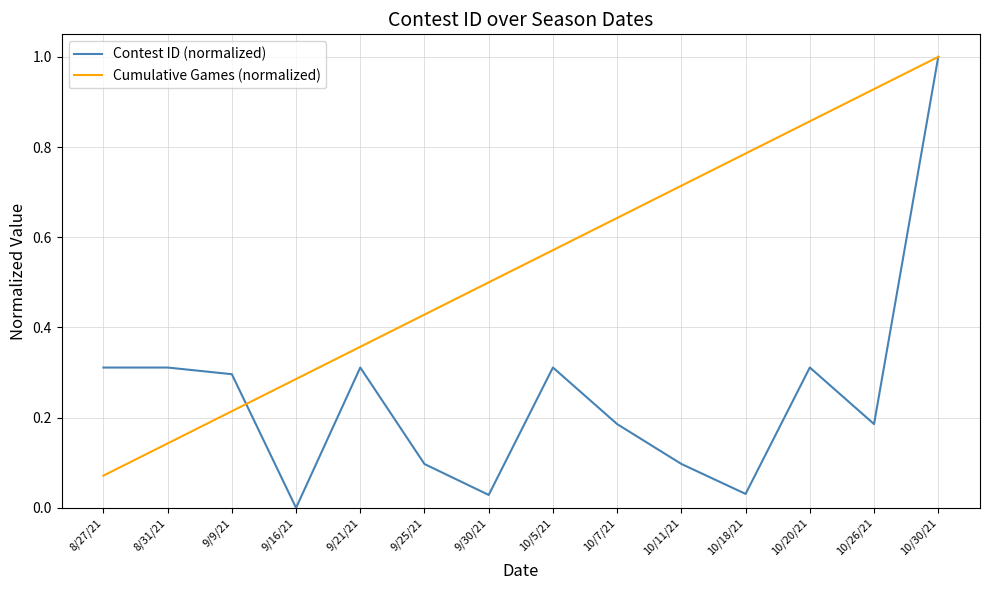

At which label does Contest ID (normalized) reach its minimum?

9/16/21